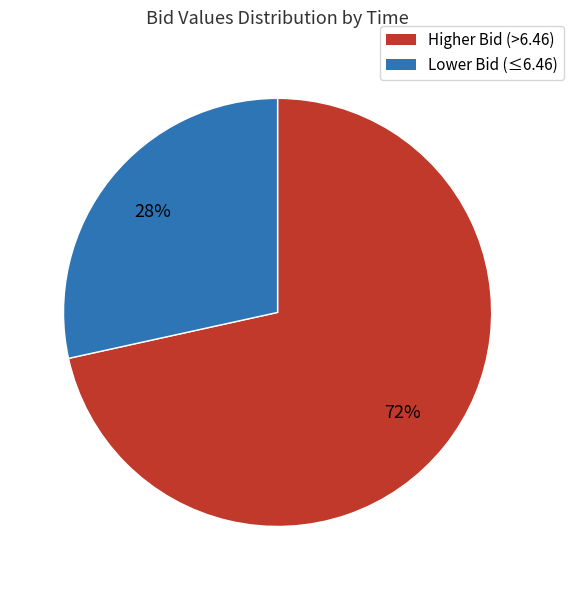

Does any single category account for the majority?

Yes